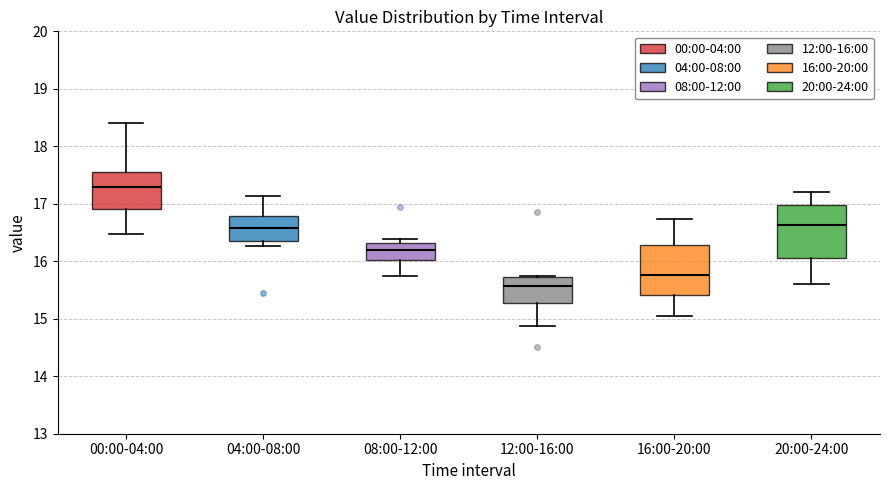

Where is the lower edge of the box for 08:00-12:00 on the y-axis? The values are not printed on the chart, so give them approximately, as read against the axis.

16.0